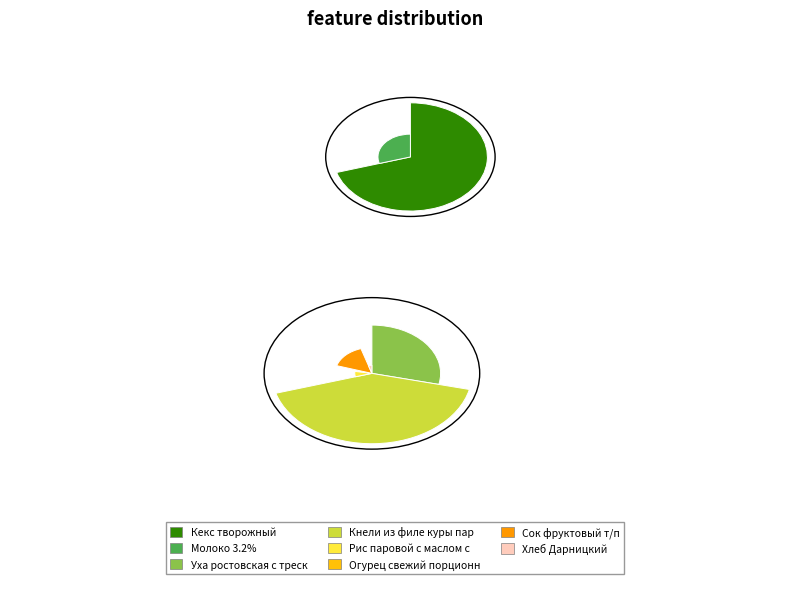

How many segments does this pie chart have?

8